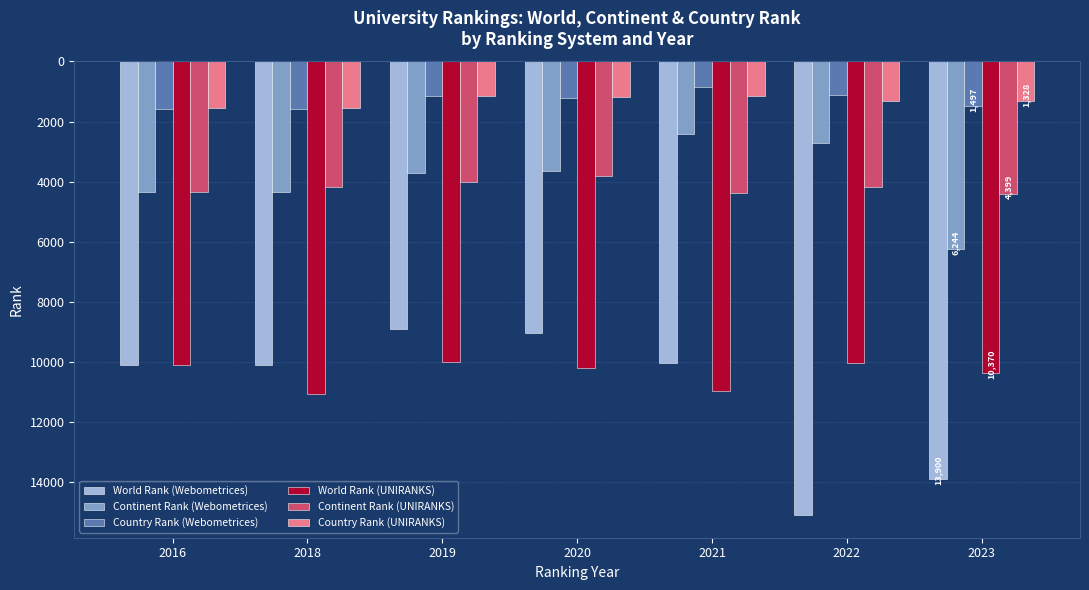

Which series has the largest total across all categories?

World Rank (Webometrices)